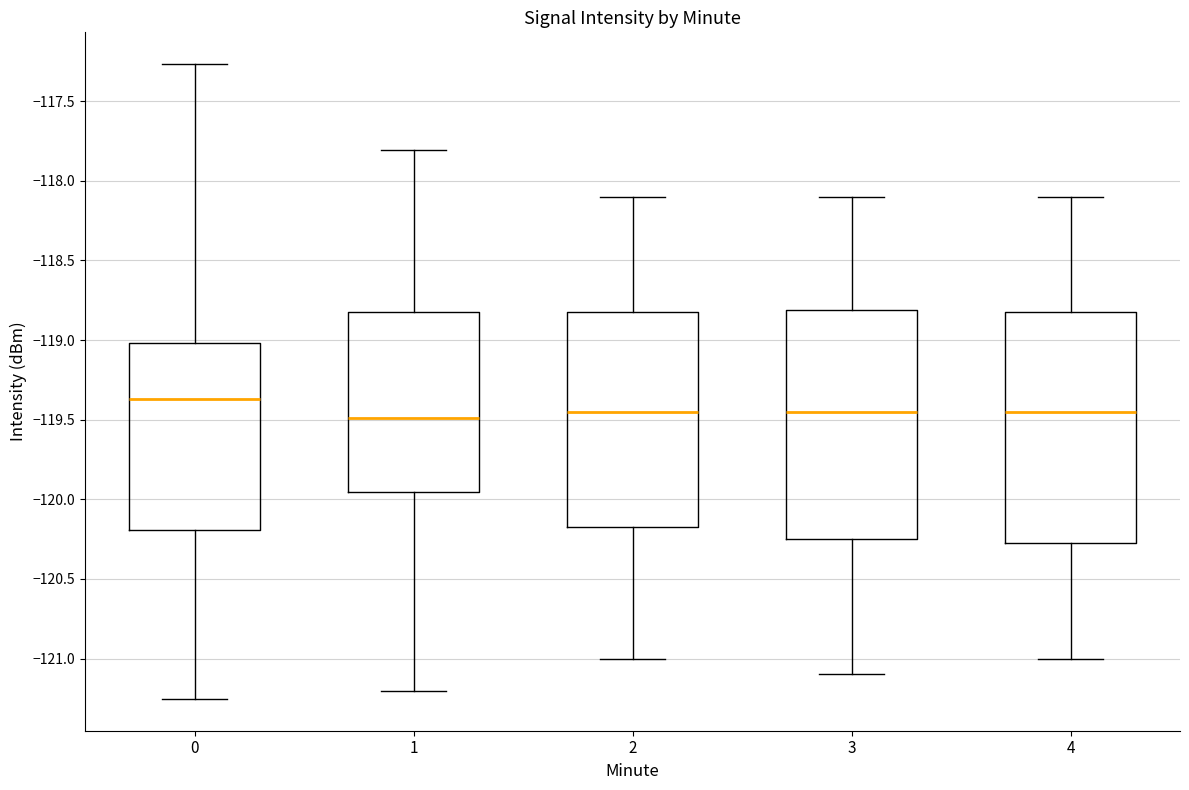

Which box's median line is the highest?

0